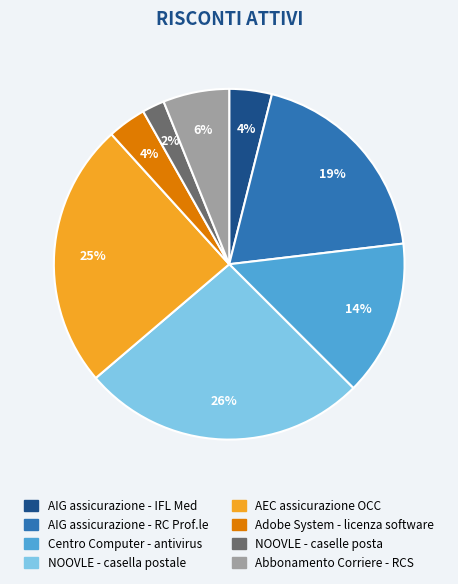

Does Centro Computer - antivirus account for over 50% of the chart?

No